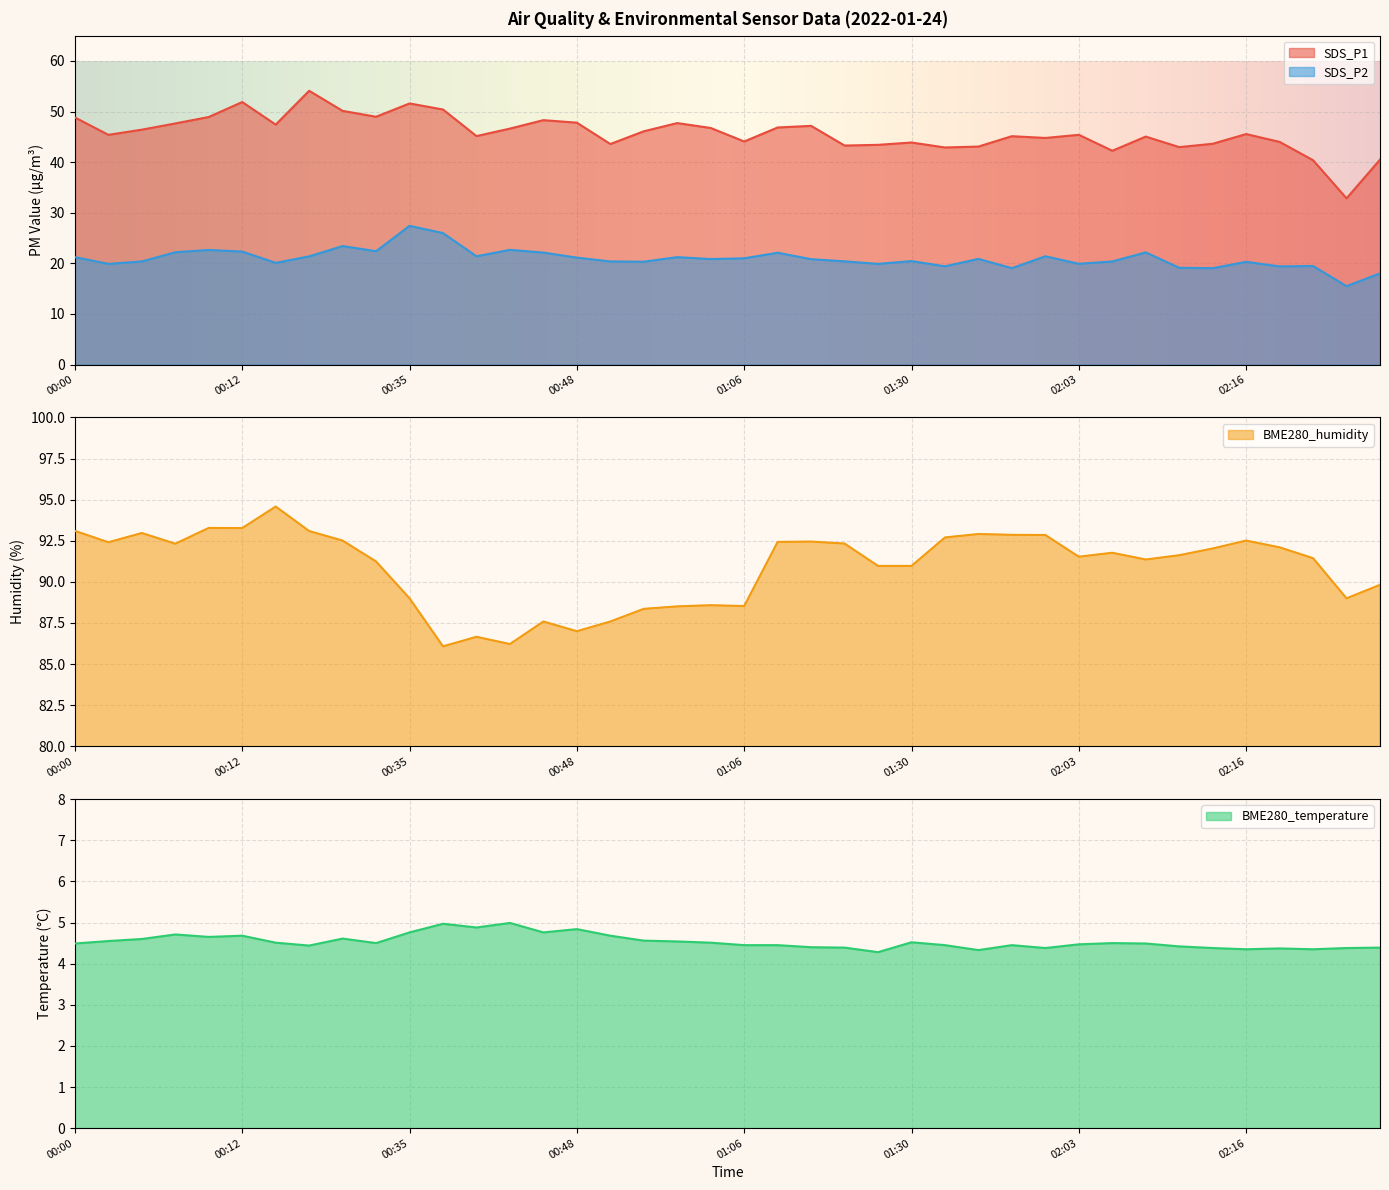

True or false: SDS_P2 has more than 2 points higher than both neighbors.

True